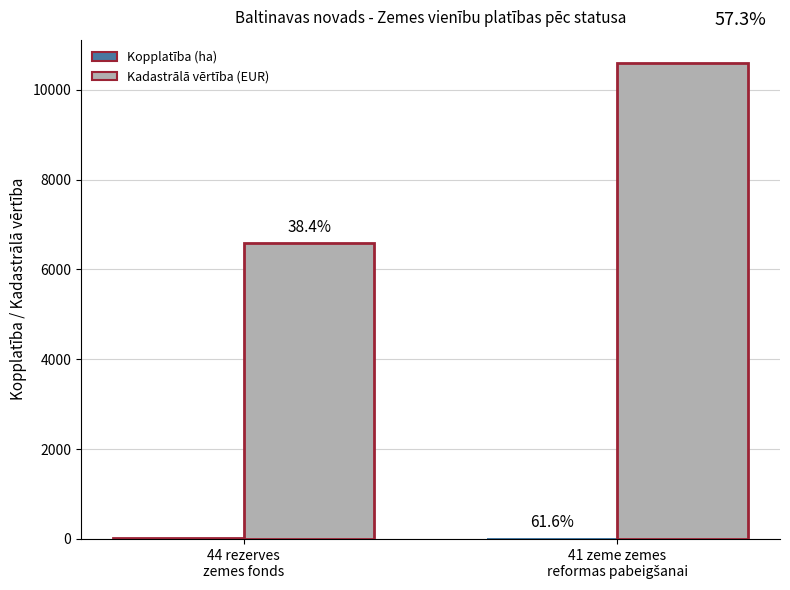

Between 44 rezerves
zemes fonds and 41 zeme zemes
reformas pabeigšanai, which is larger?

41 zeme zemes
reformas pabeigšanai